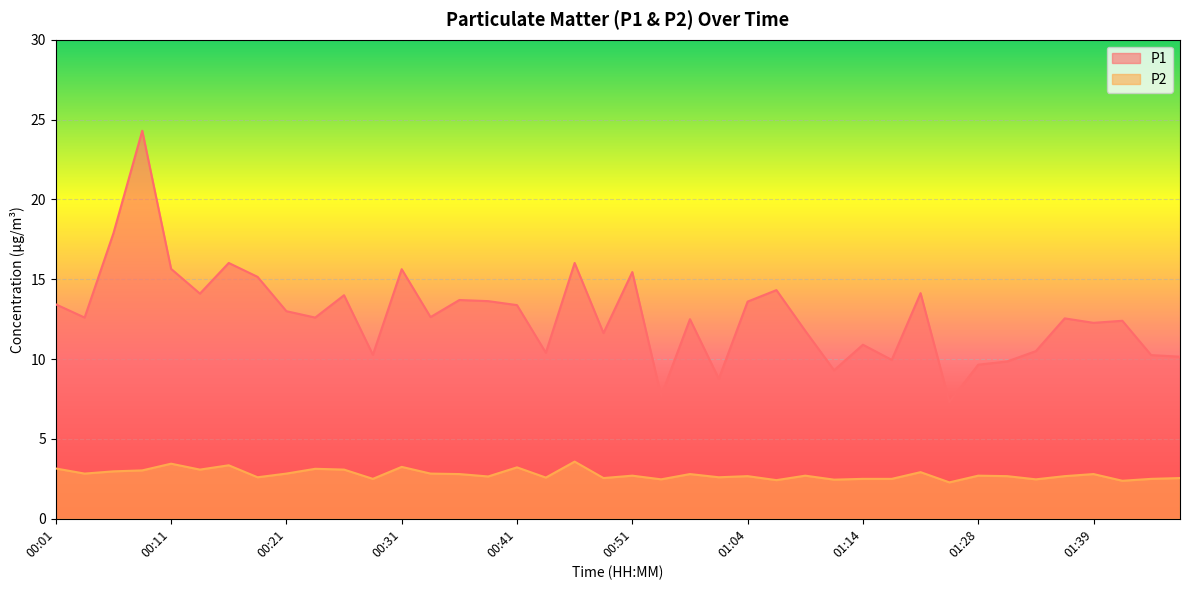

How many lines are shown in the chart?

2